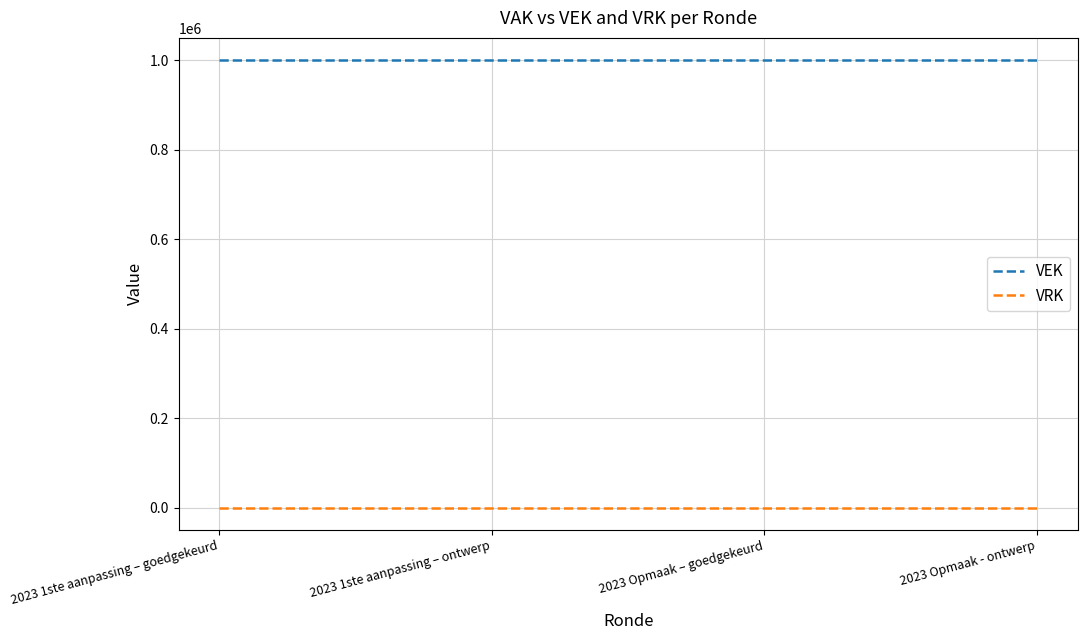

True or false: VEK and VRK cross at least once.

False